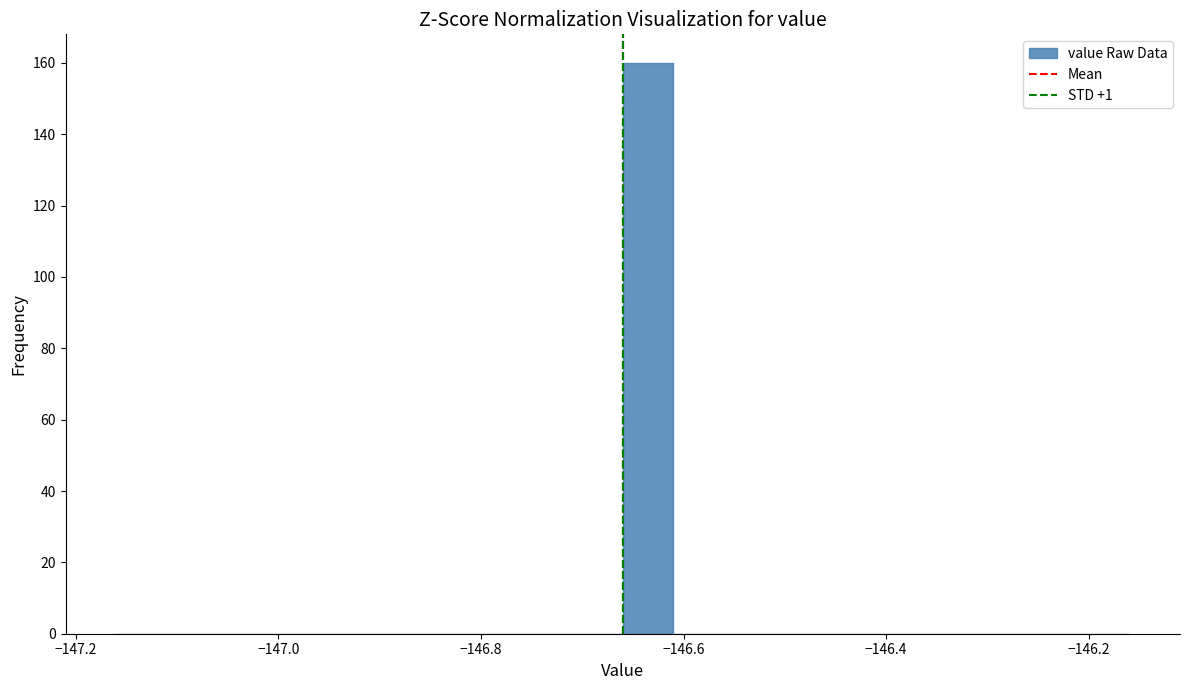

Around what value on the x-axis is the tallest bar? Give the approximate position of its centre, as read against the axis.

-146.64